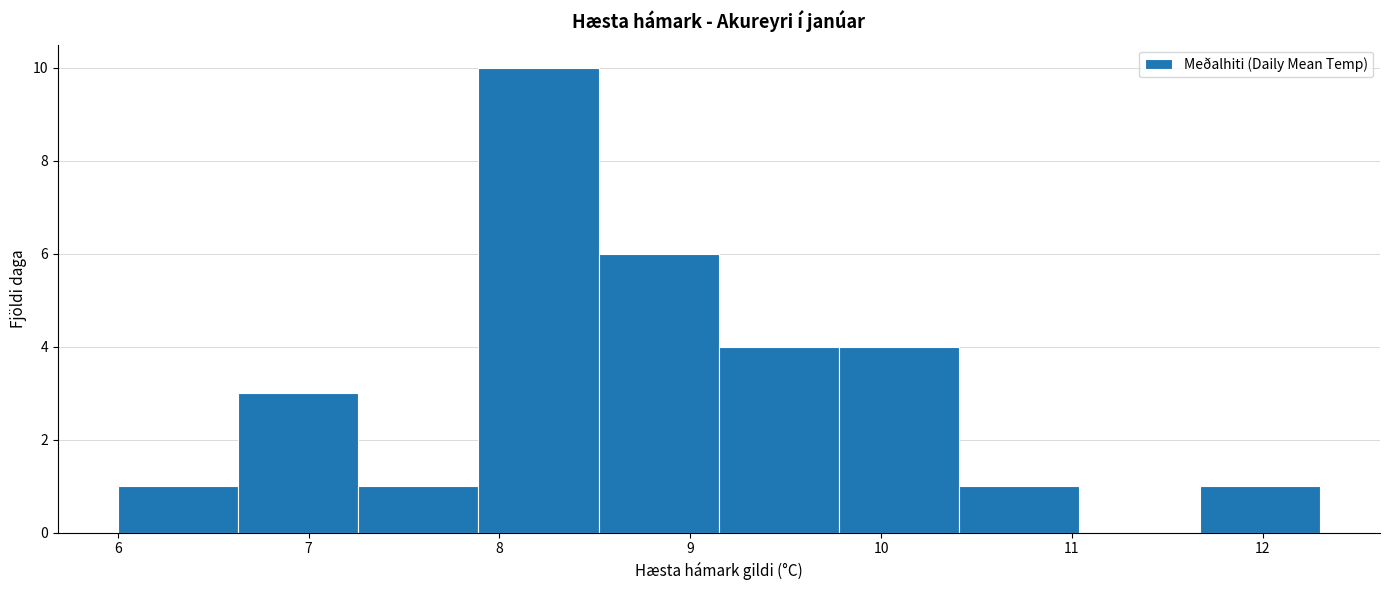

Reading left to right, list every bar in this chart as the range it spans on the x-axis followed by its height. Neither the bar edges nor the heights are printed on the chart, so give them approximately, as read against the axes.

6.00 to 6.63: 1
6.63 to 7.26: 3
7.26 to 7.89: 1
7.89 to 8.52: 10
8.52 to 9.15: 6
9.15 to 9.78: 4
9.78 to 10.41: 4
10.41 to 11.04: 1
11.04 to 11.67: 0
11.67 to 12.30: 1